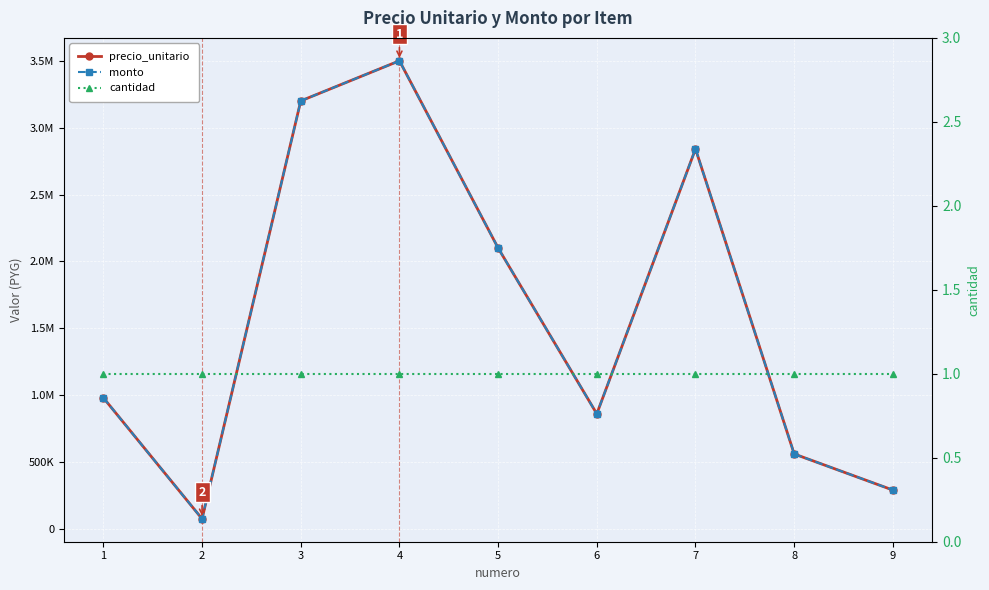

Is it true that precio_unitario equals 290000 at 9?

True